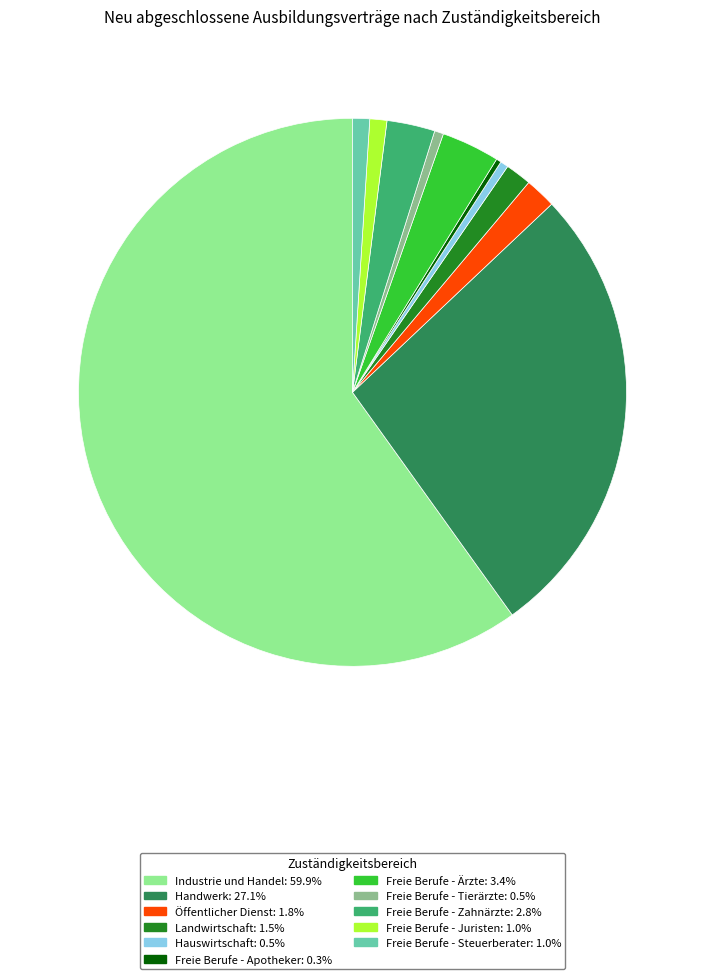

Count the number of slices in the pie.

11